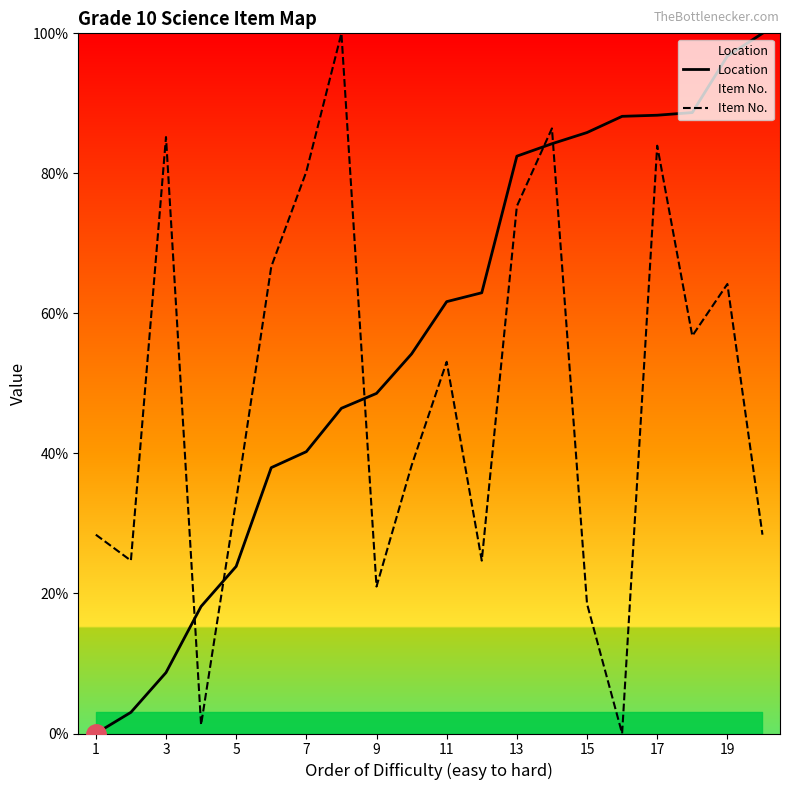

What is the maximum value for Location?

100.0